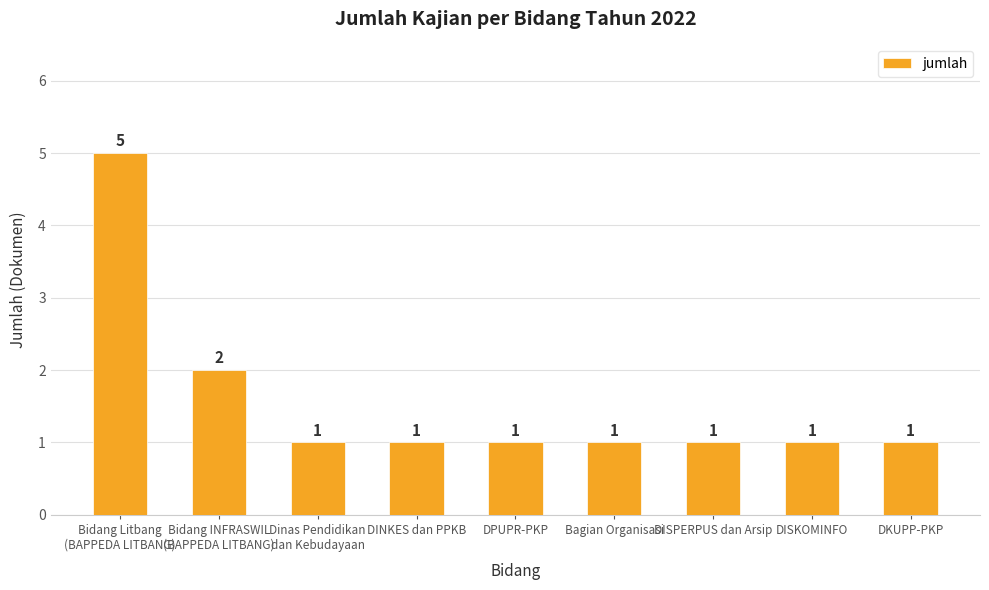

Are the bars horizontal?

No